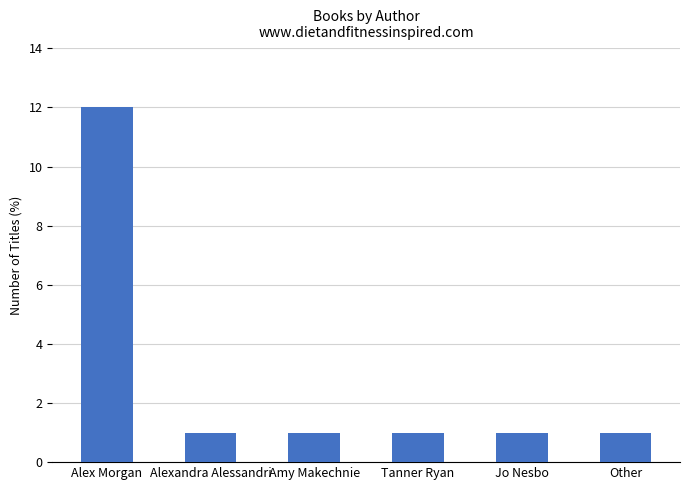

Between Other and Alex Morgan, which is larger?

Alex Morgan